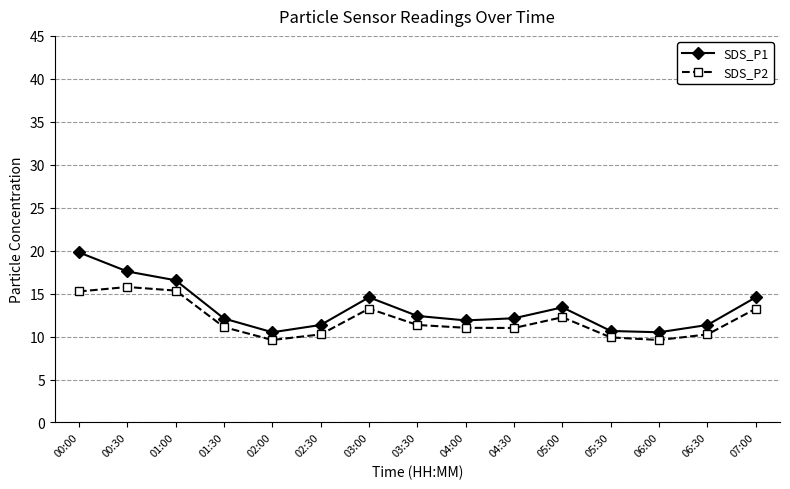

What is the label of the 13th point from the left?

06:00